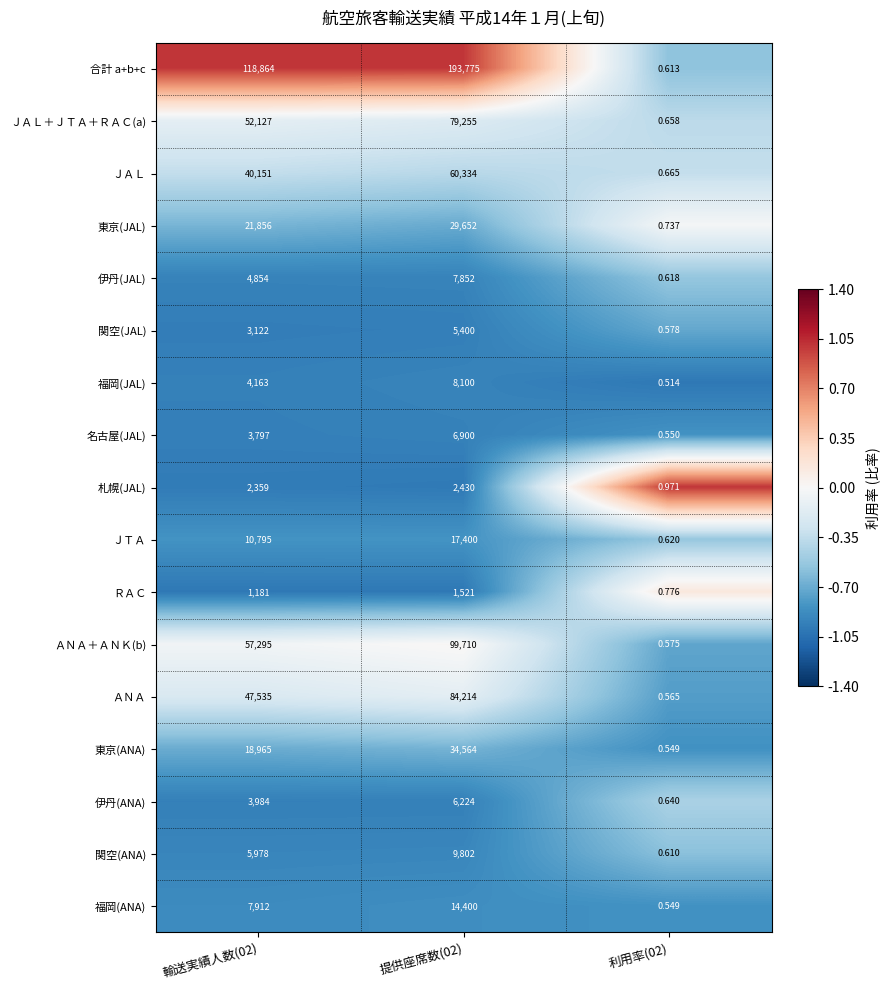

Which series has the largest range (max minus min)?

合計 a+b+c